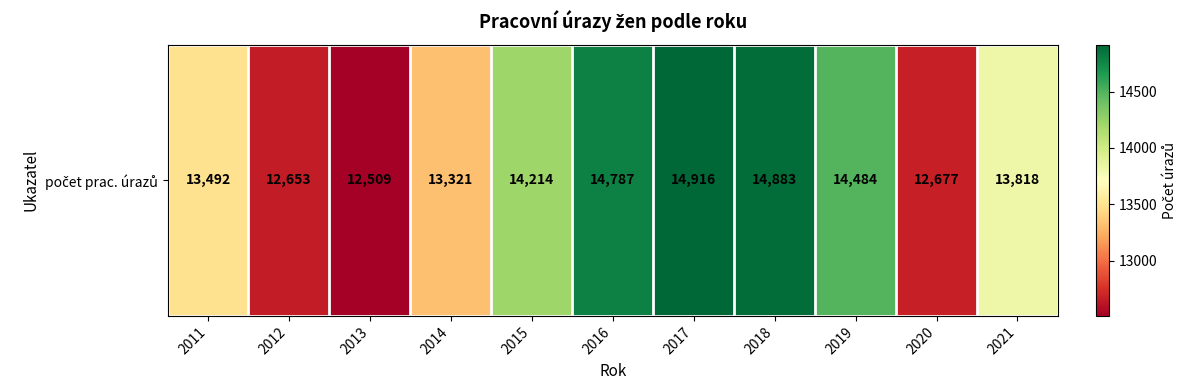

How many distinct data groups are displayed?

1